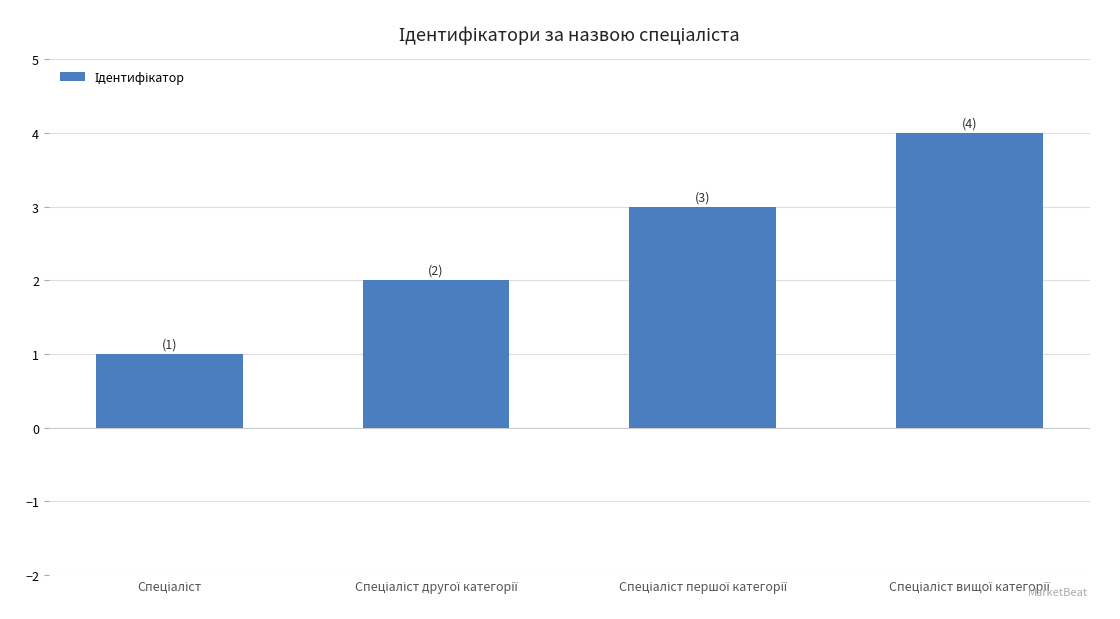

What is the greatest value displayed?

4